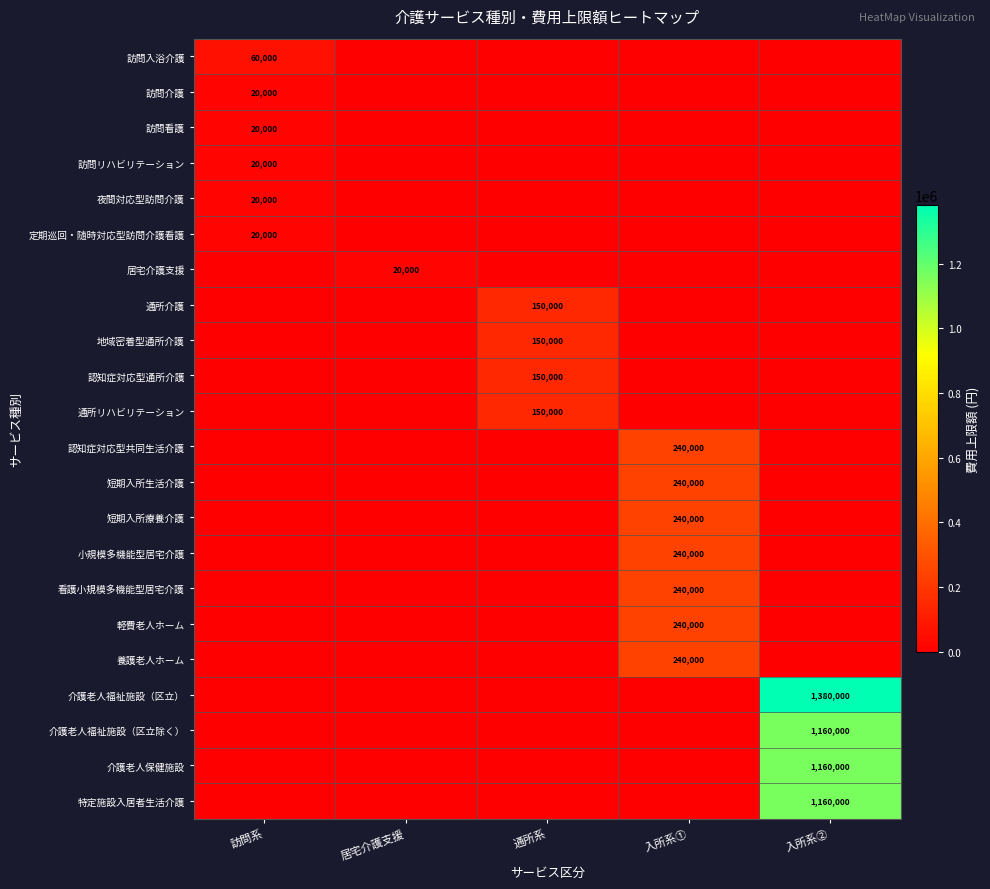

The 軽費老人ホーム series shows 150492 at 入所系①. True or false?

False